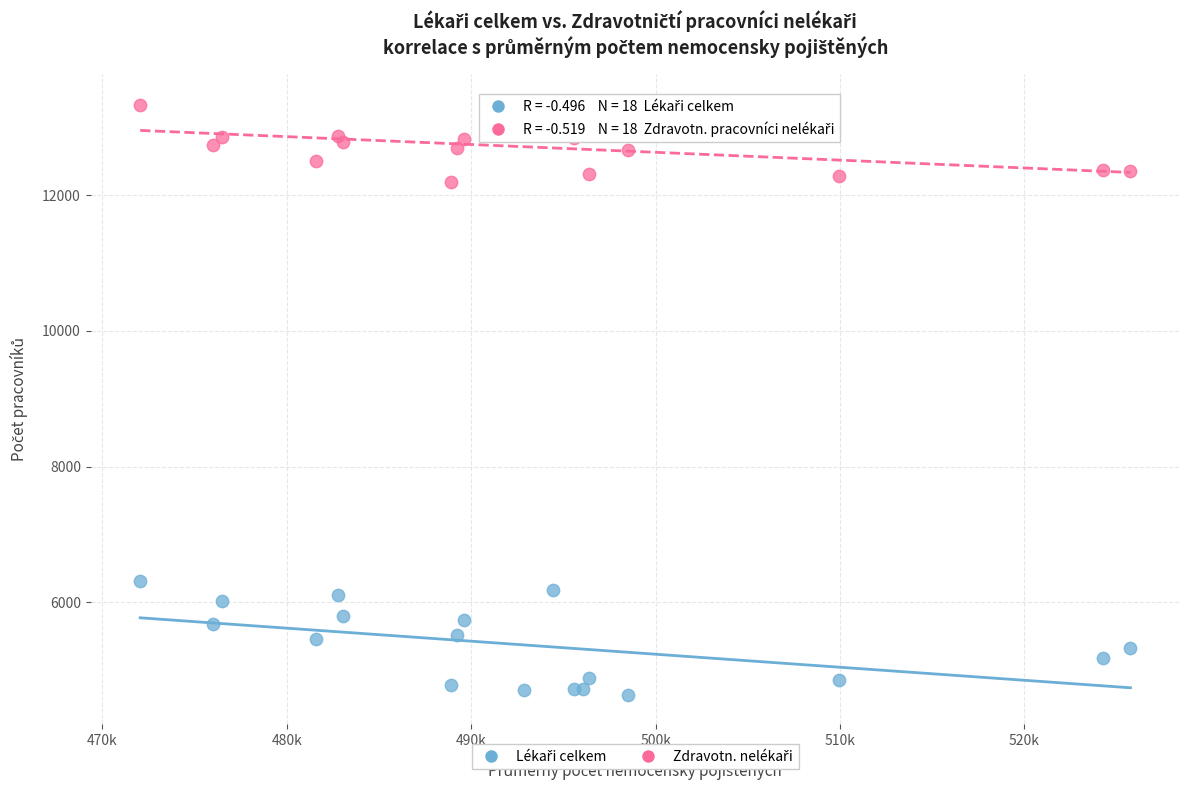

Across all series, what Y value is closest to 8993?

6316.0